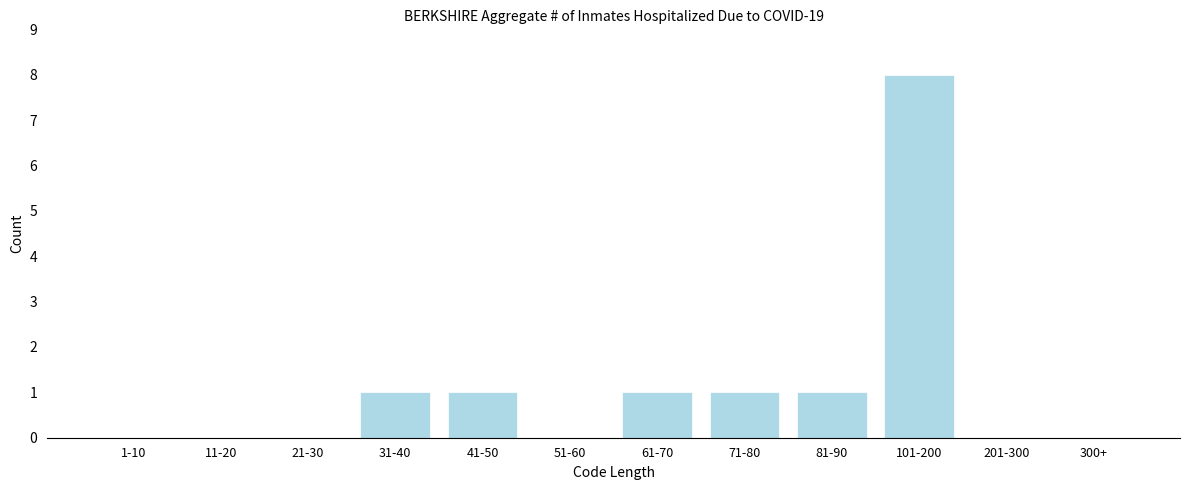

Reading left to right, what are all the values shown in this chart?

1-10=0	11-20=0	21-30=0	31-40=1	41-50=1	51-60=0	61-70=1	71-80=1	81-90=1	101-200=8	201-300=0	300+=0